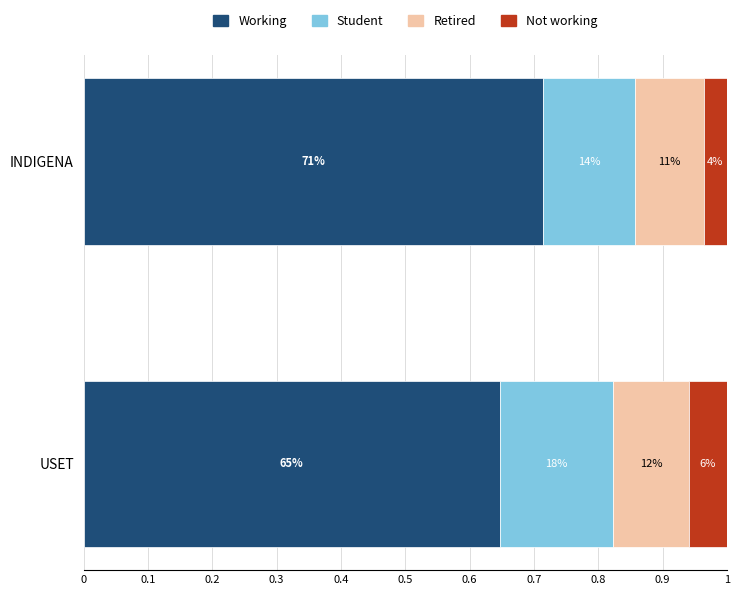

Which series has the largest range (max minus min)?

Working